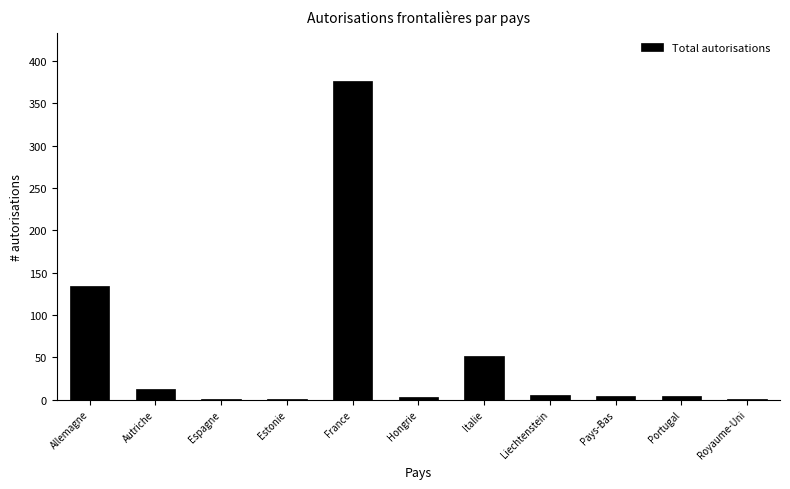

What is the sum of all values?

594